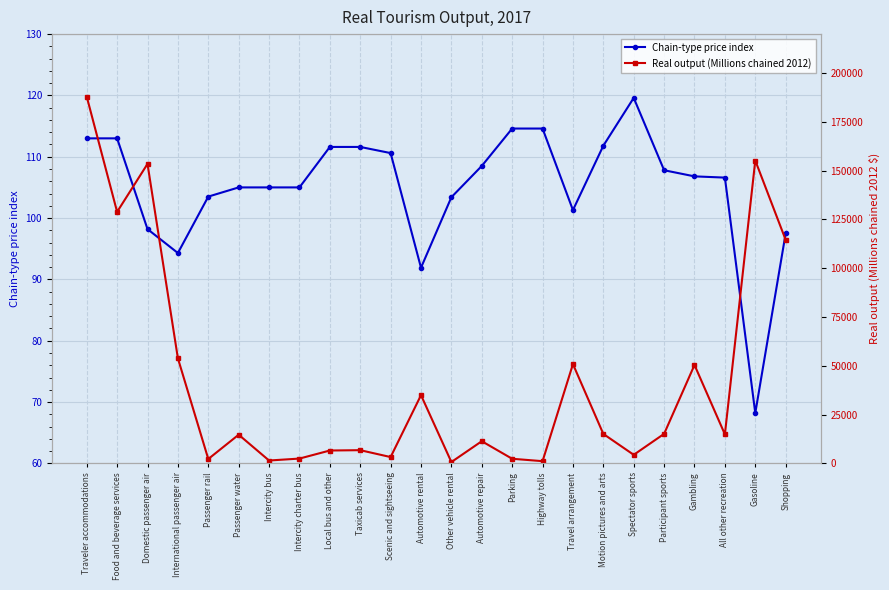

What is the label of the 23rd point from the right?

Food and beverage services